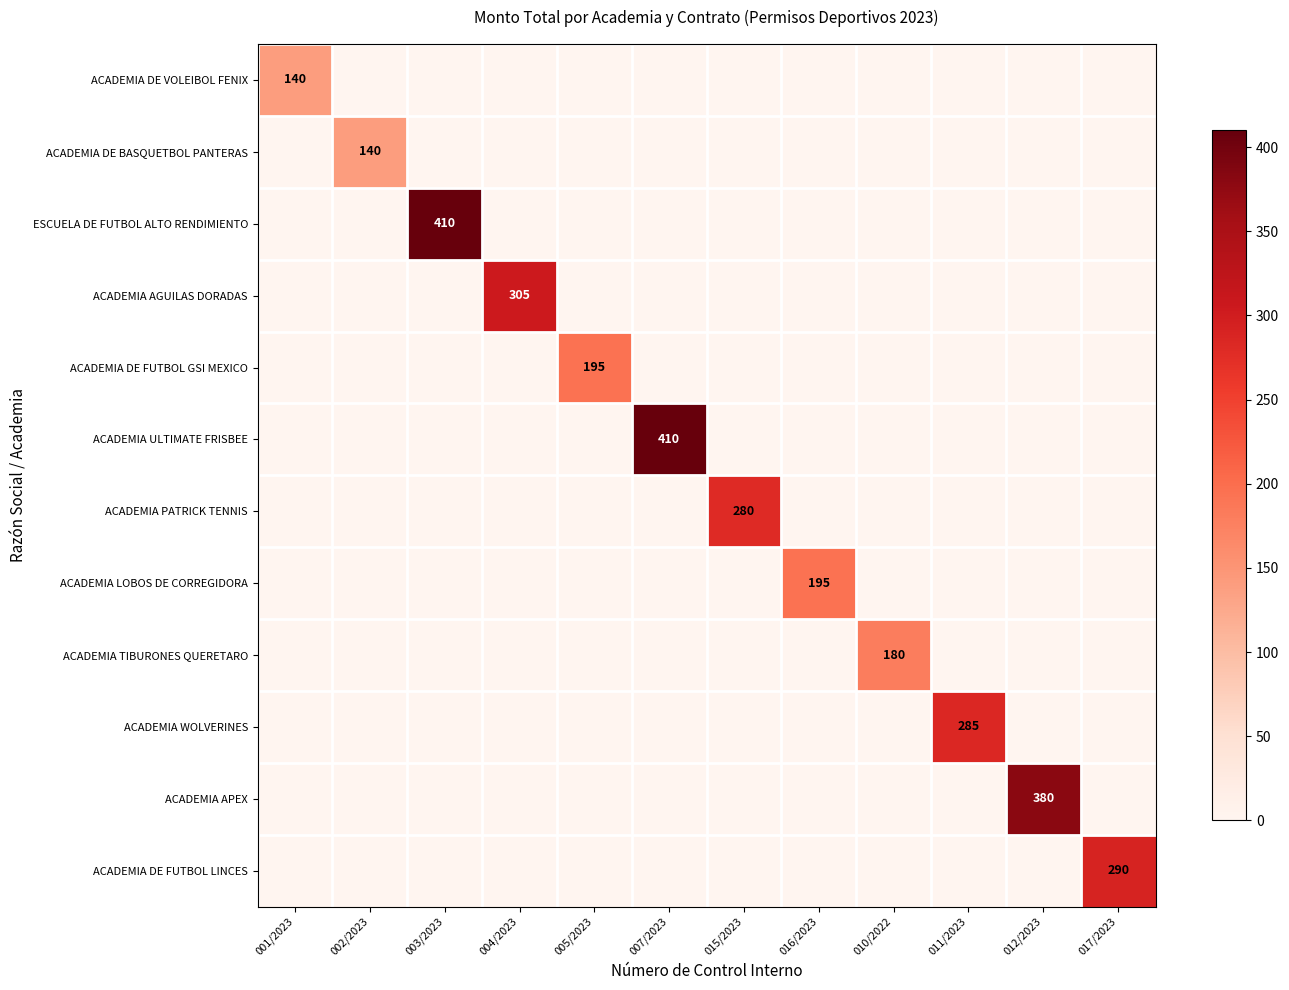

Is it true that ACADEMIA DE FUTBOL LINCES equals 464 at 017/2023?

False